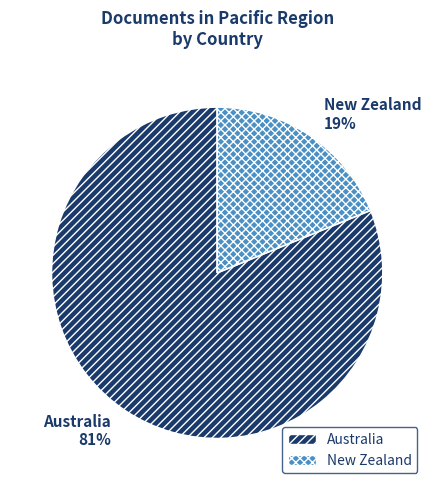

To the nearest percent, what percentage of the pie is New Zealand?

19%